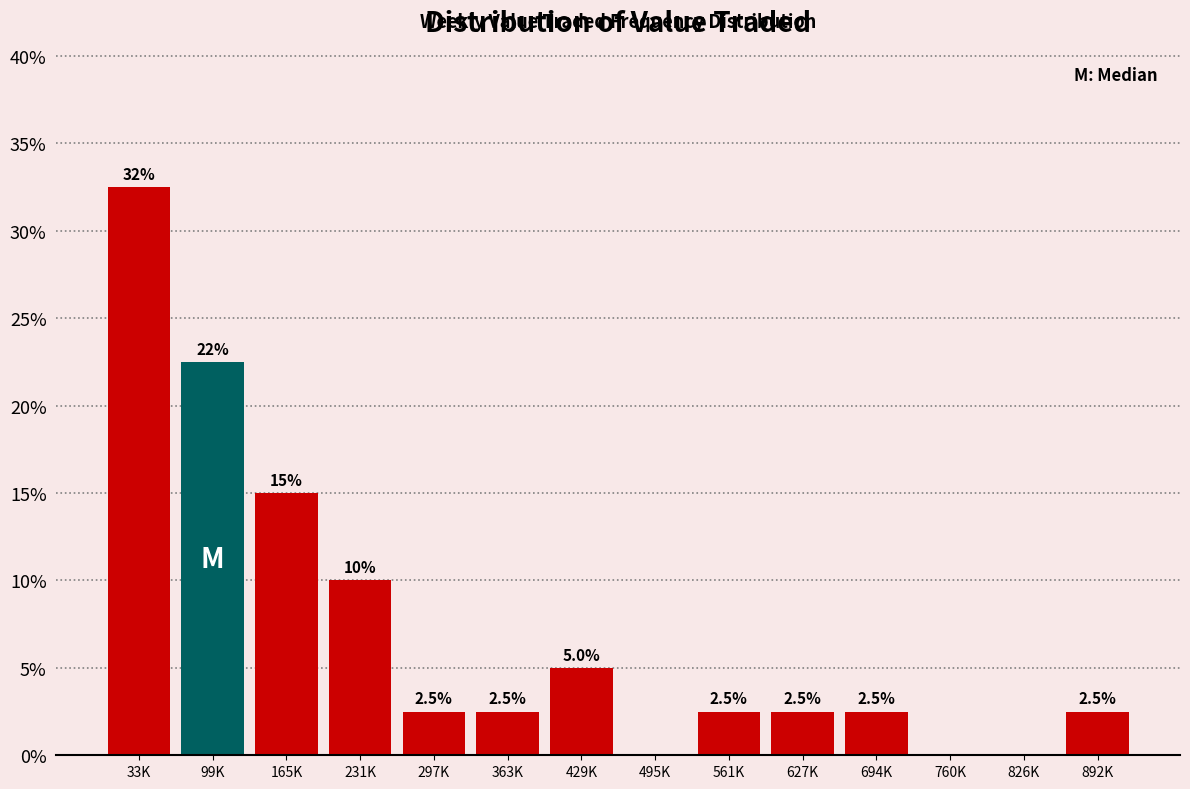

Reading left to right, extract all data points from this chart.

33K=32.5	99K=22.5	165K=15.0	231K=10.0	297K=2.5	363K=2.5	429K=5.0	495K=0.0	561K=2.5	627K=2.5	694K=2.5	760K=0.0	826K=0.0	892K=2.5